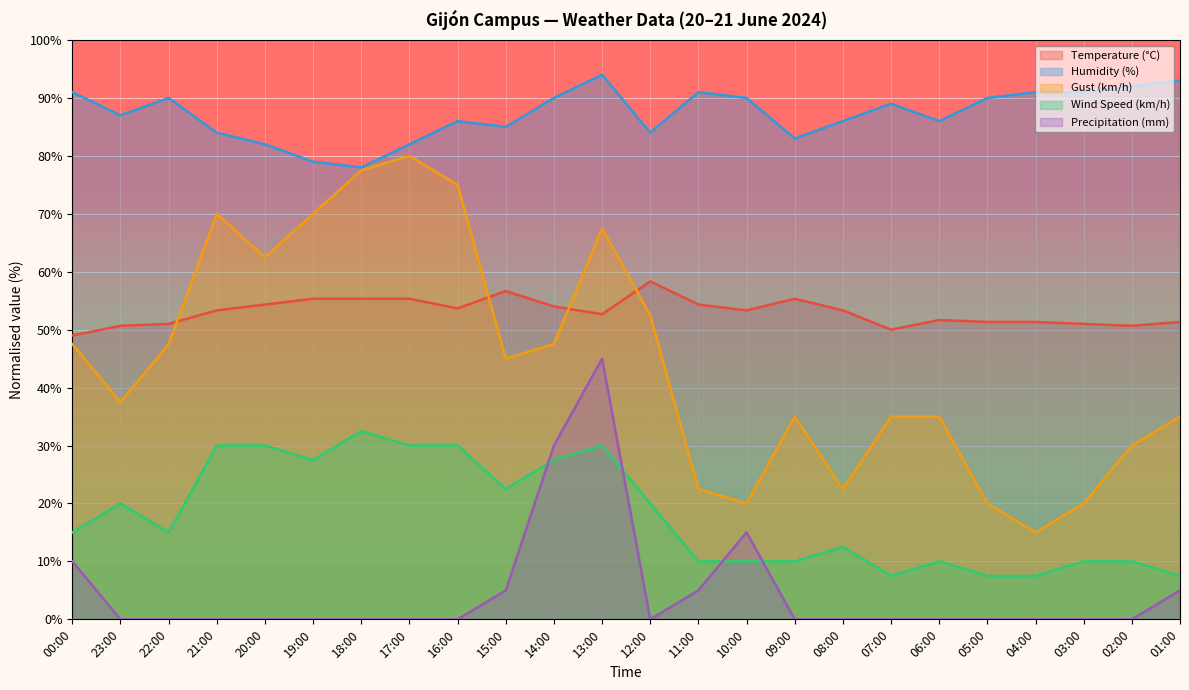

What is the label of the 9th point from the right?

09:00